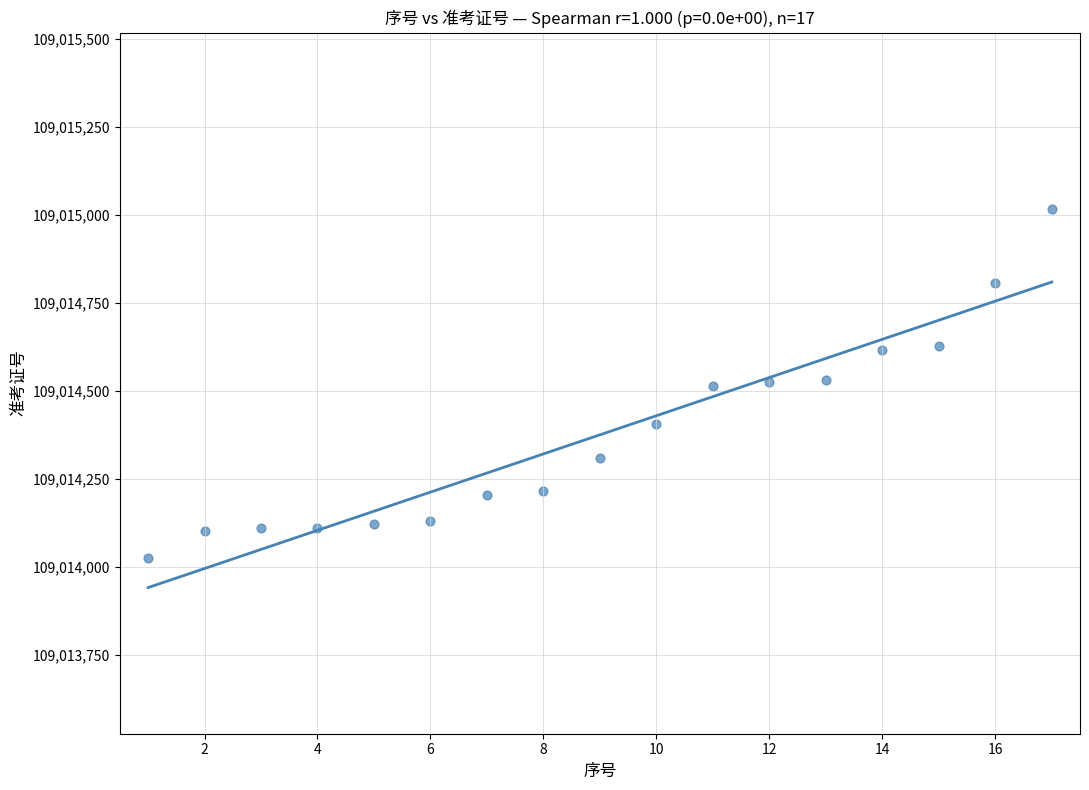

What is the range of X values (max minus min)?

16